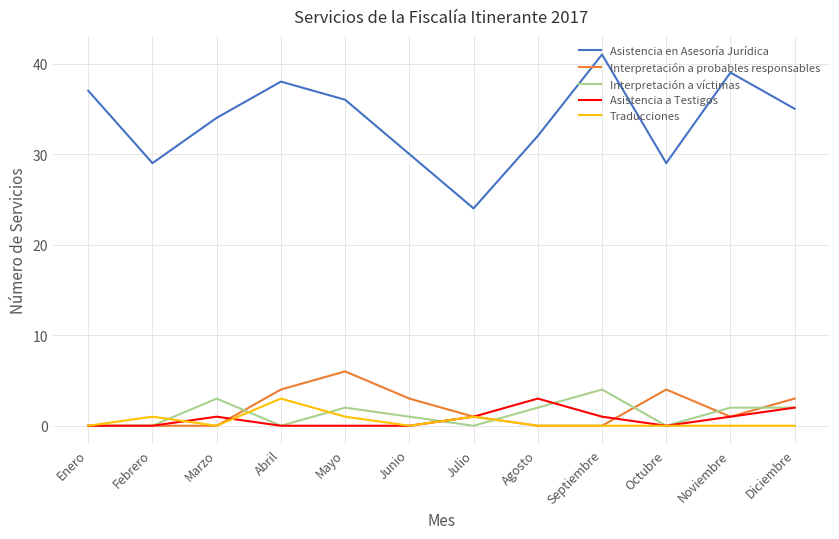

True or false: Asistencia a Testigos and Asistencia en Asesoría Jurídica intersect in this chart.

False